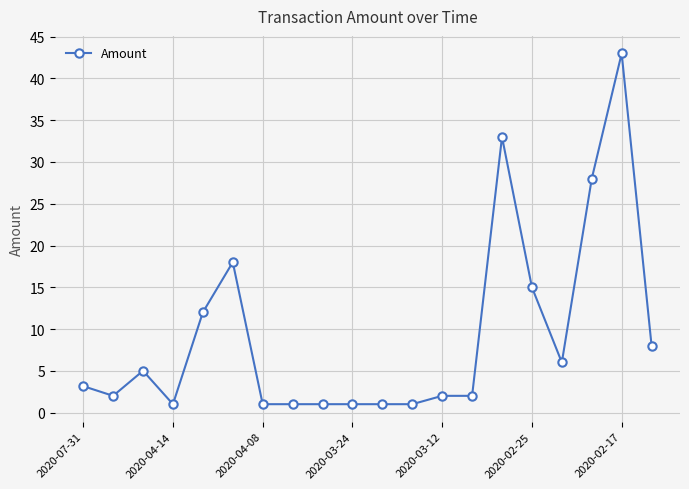

What is the value of the 10th point from the left?

1.0